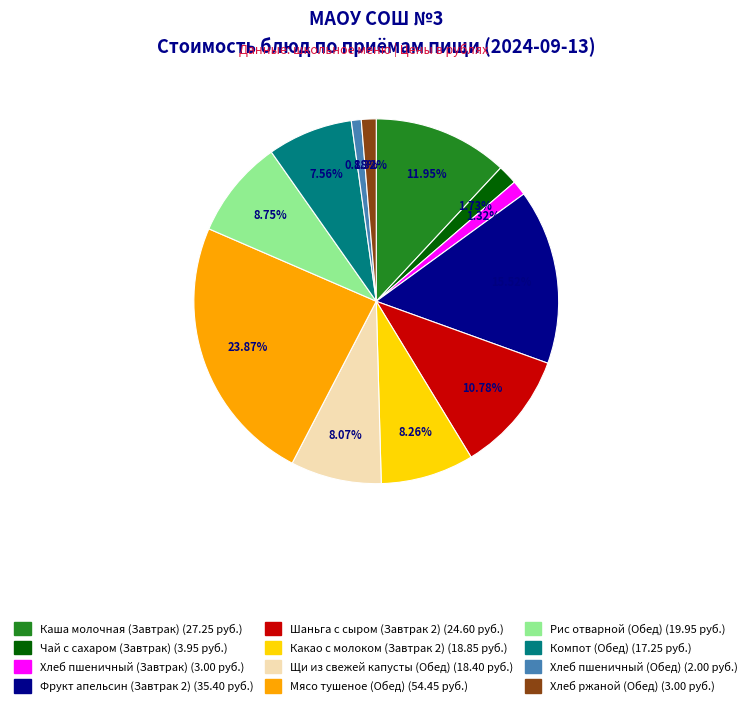

Is the sum of Хлеб ржаной (Обед) and Хлеб пшеничный (Обед) greater than half?

No